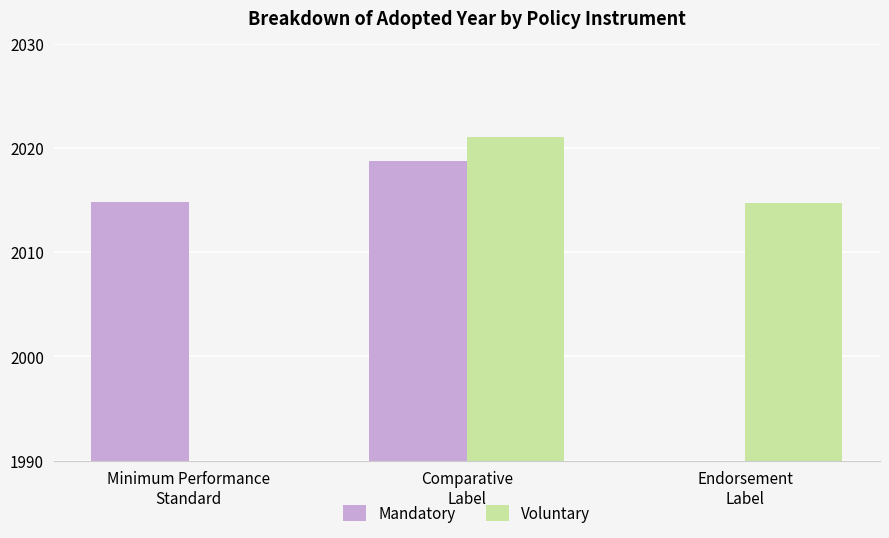

At which category does the chart reach its minimum across all series?

Endorsement
Label